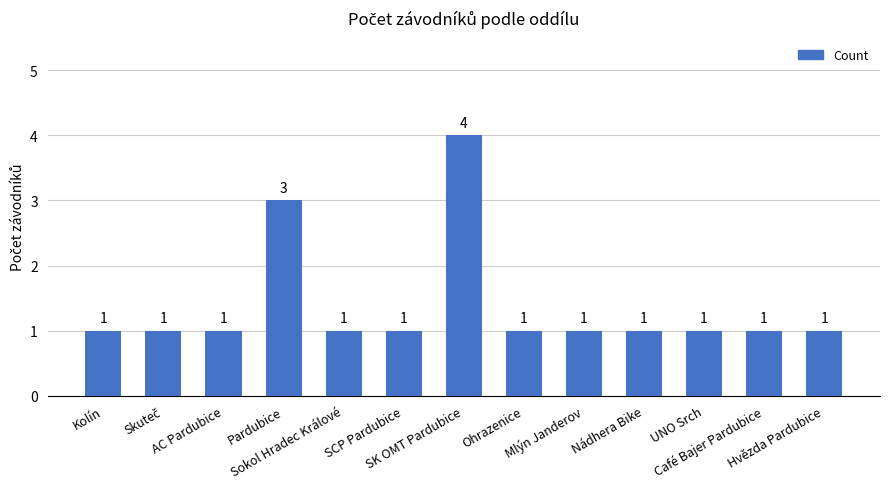

Reading left to right, extract all data points from this chart.

1	1	1	3	1	1	4	1	1	1	1	1	1